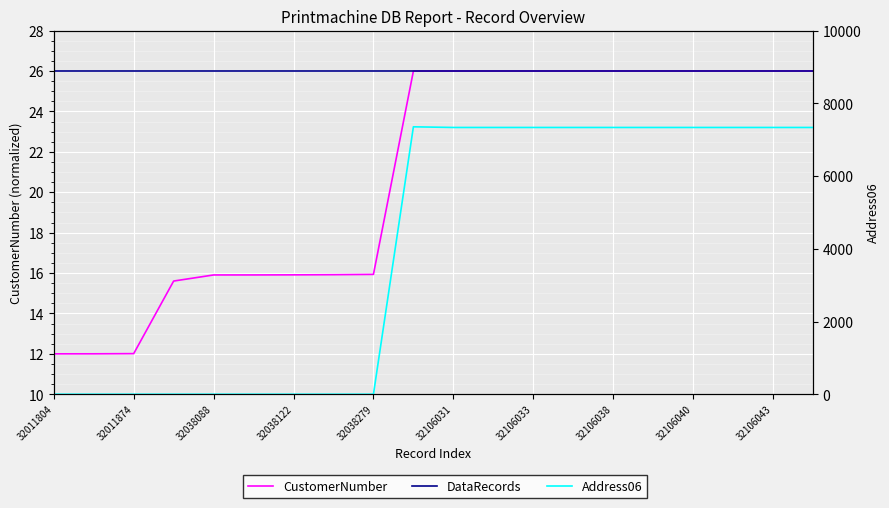

Is the value of DataRecords at 32038122 greater than the value of Address06 at 32106033?

Yes